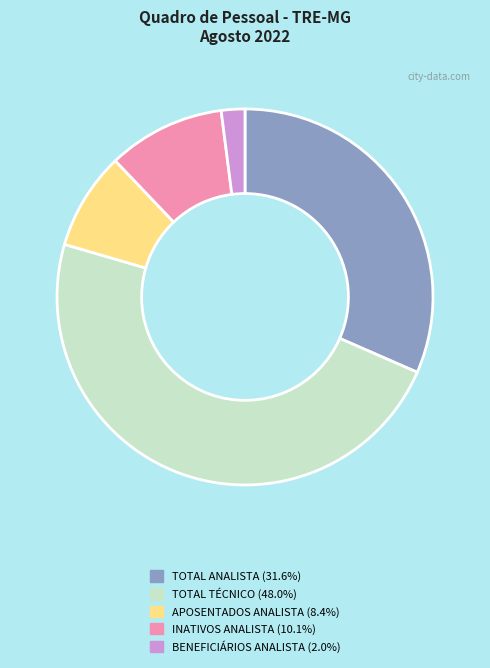

The APOSENTADOS ANALISTA slice represents 23% of the pie. True or false?

False